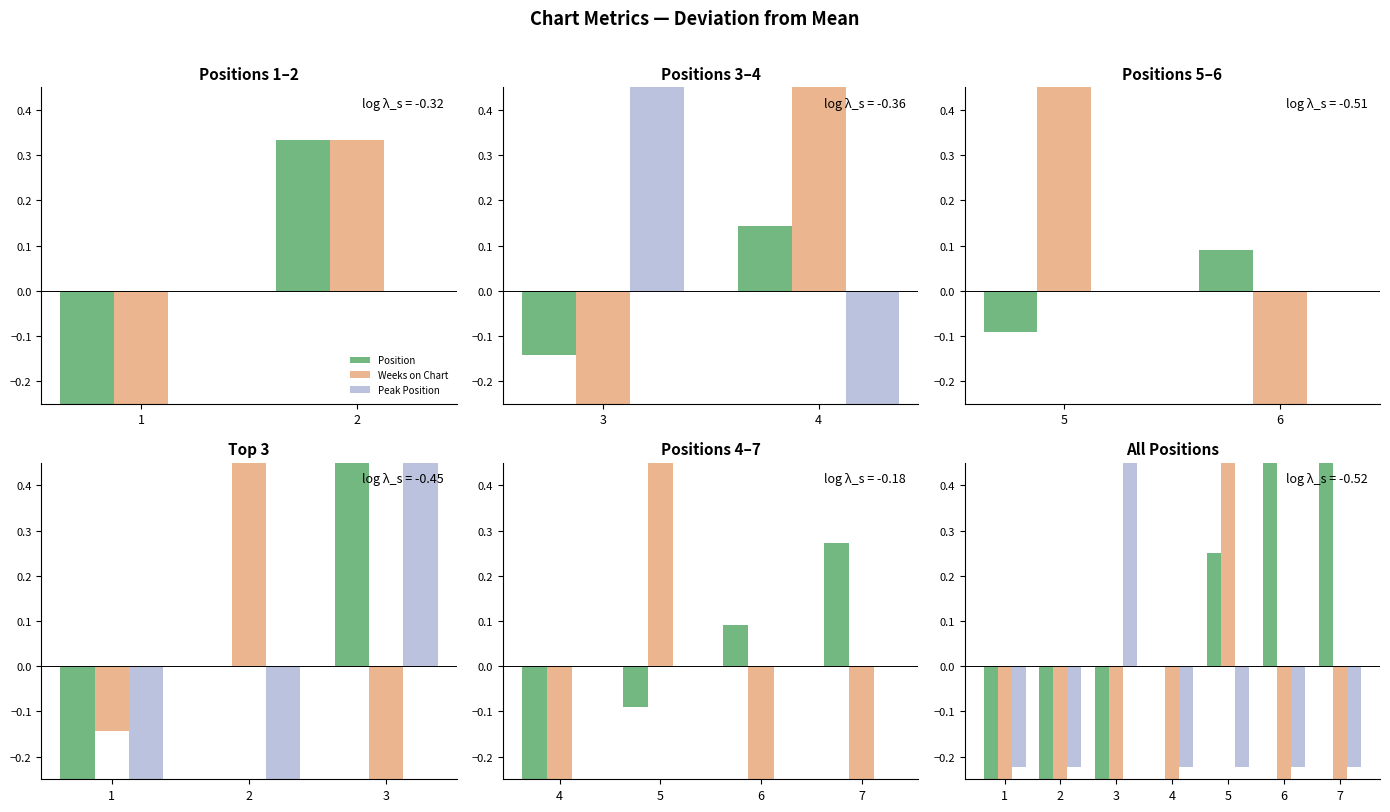

List the series in order of their overall mean, lowest first.

Peak Position, Position, Weeks on Chart